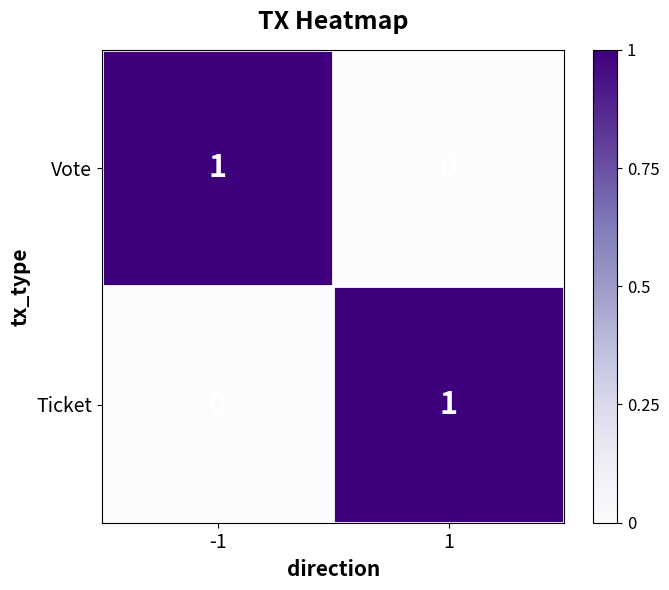

The Ticket series shows 0 at -1. True or false?

True